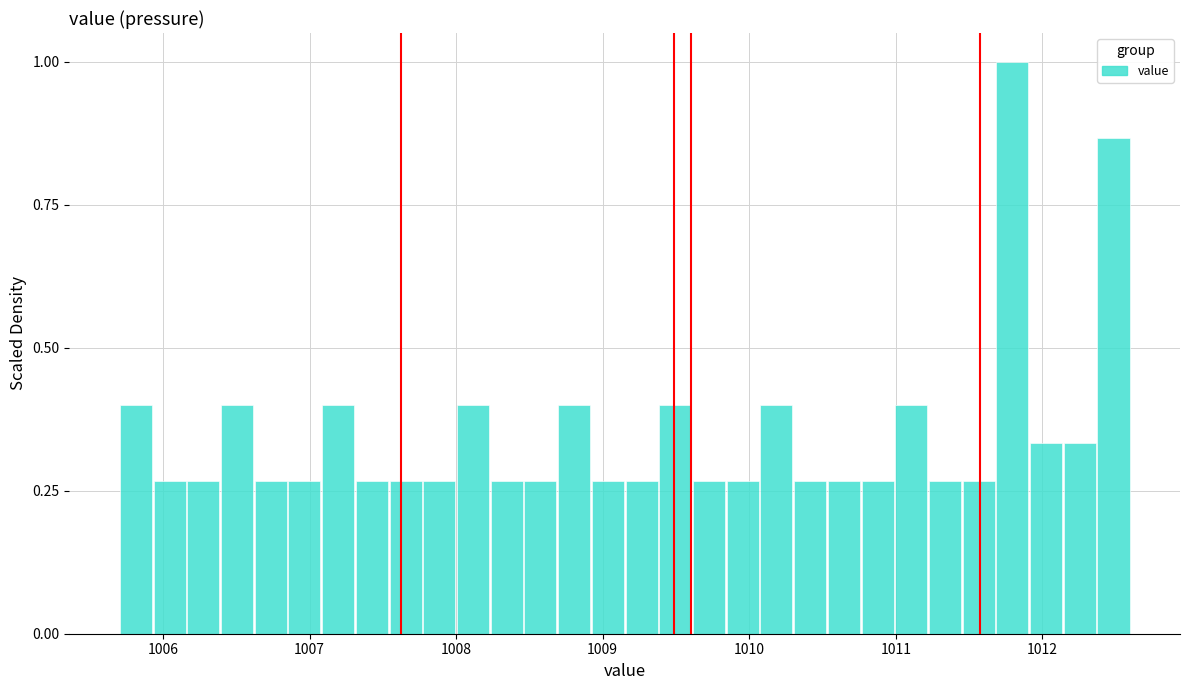

Around what value on the x-axis is the tallest bar? Give the approximate position of its centre, as read against the axis.

1011.8